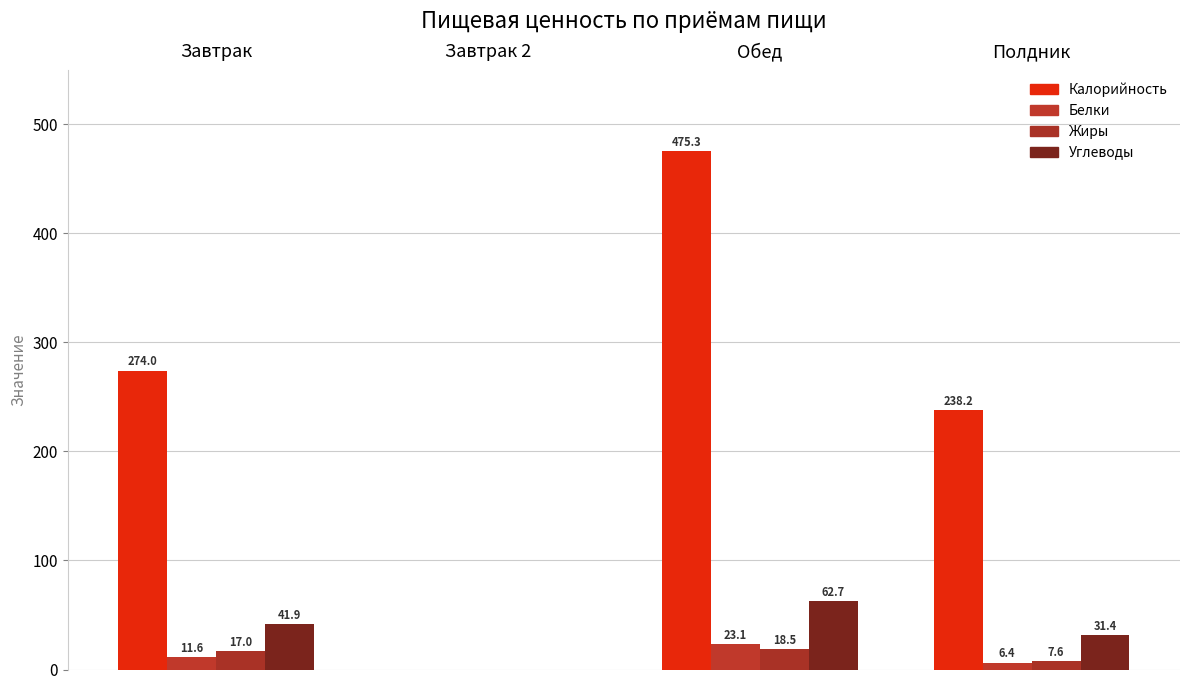

True or false: Углеводы has a value of 26.5 at Завтрак.

False